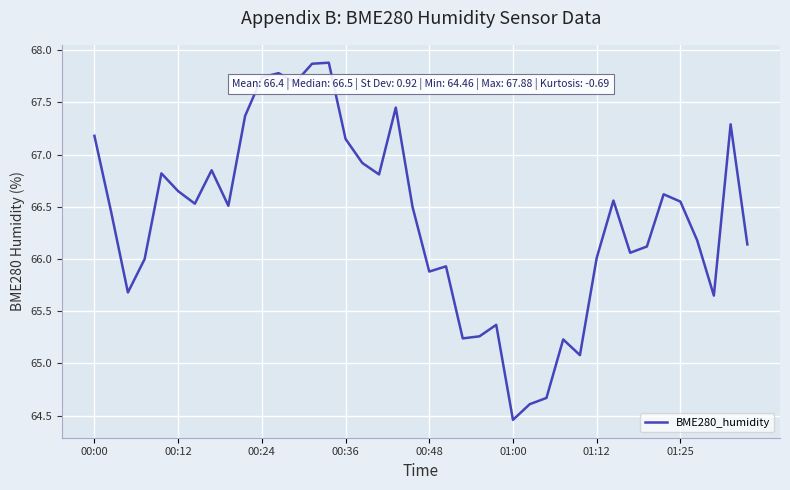

What is the average value?

66.4